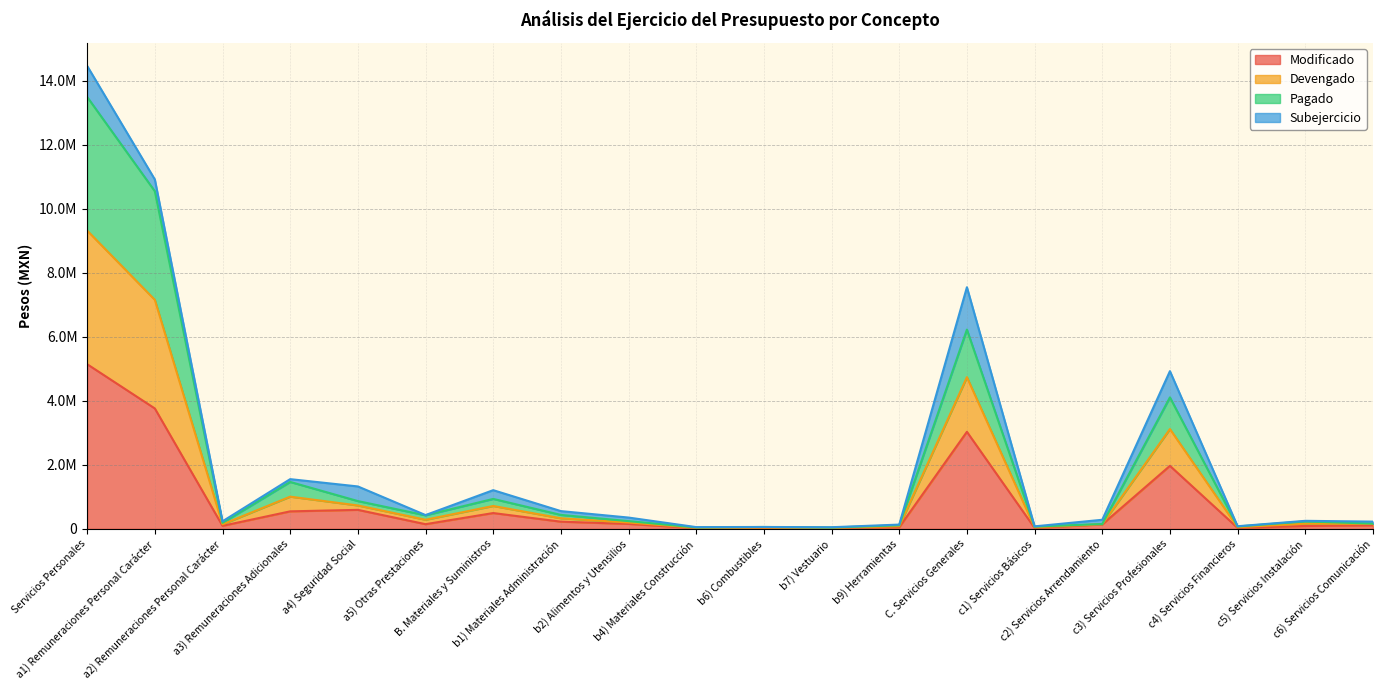

Rank the categories by Modificado value from highest to lowest.

Servicios Personales, a1) Remuneraciones Personal Carácter, C. Servicios Generales, c3) Servicios Profesionales, a4) Seguridad Social, a3) Remuneraciones Adicionales, B. Materiales y Suministros, b1) Materiales Administración, b2) Alimentos y Utensilios, a5) Otras Prestaciones, c2) Servicios Arrendamiento, c6) Servicios Comunicación, a2) Remuneraciones Personal Carácter, c5) Servicios Instalación, b9) Herramientas, c4) Servicios Financieros, c1) Servicios Básicos, b4) Materiales Construcción, b7) Vestuario, b6) Combustibles